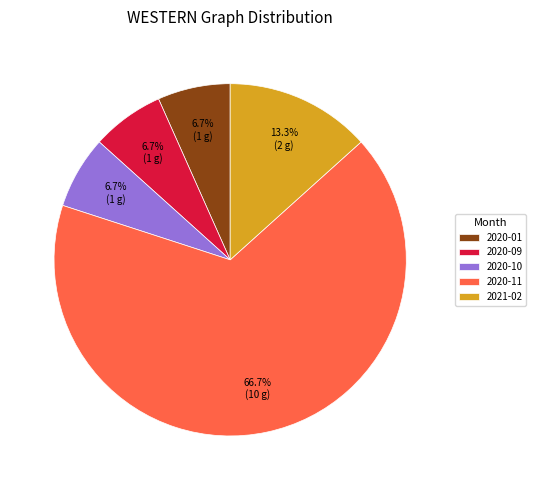

To the nearest percent, what is the average slice percentage?

20%